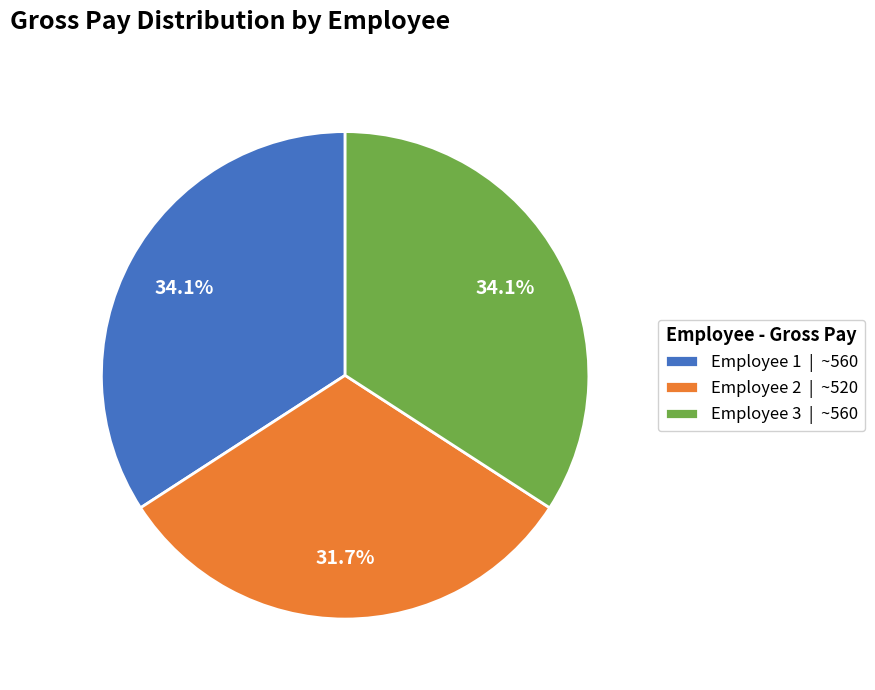

To the nearest percent, what portion does Employee 1 represent?

34%